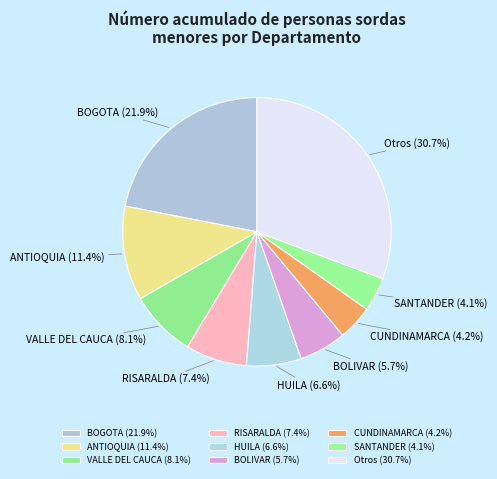

Does any single category account for the majority?

No